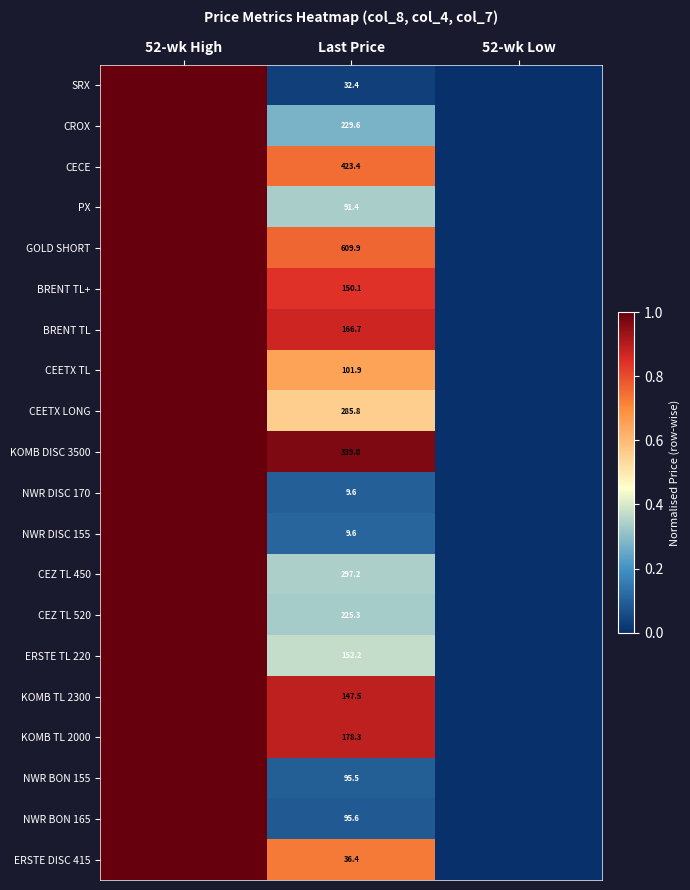

The value of NWR BON 165 at Last Price is 0.1. True or false?

False